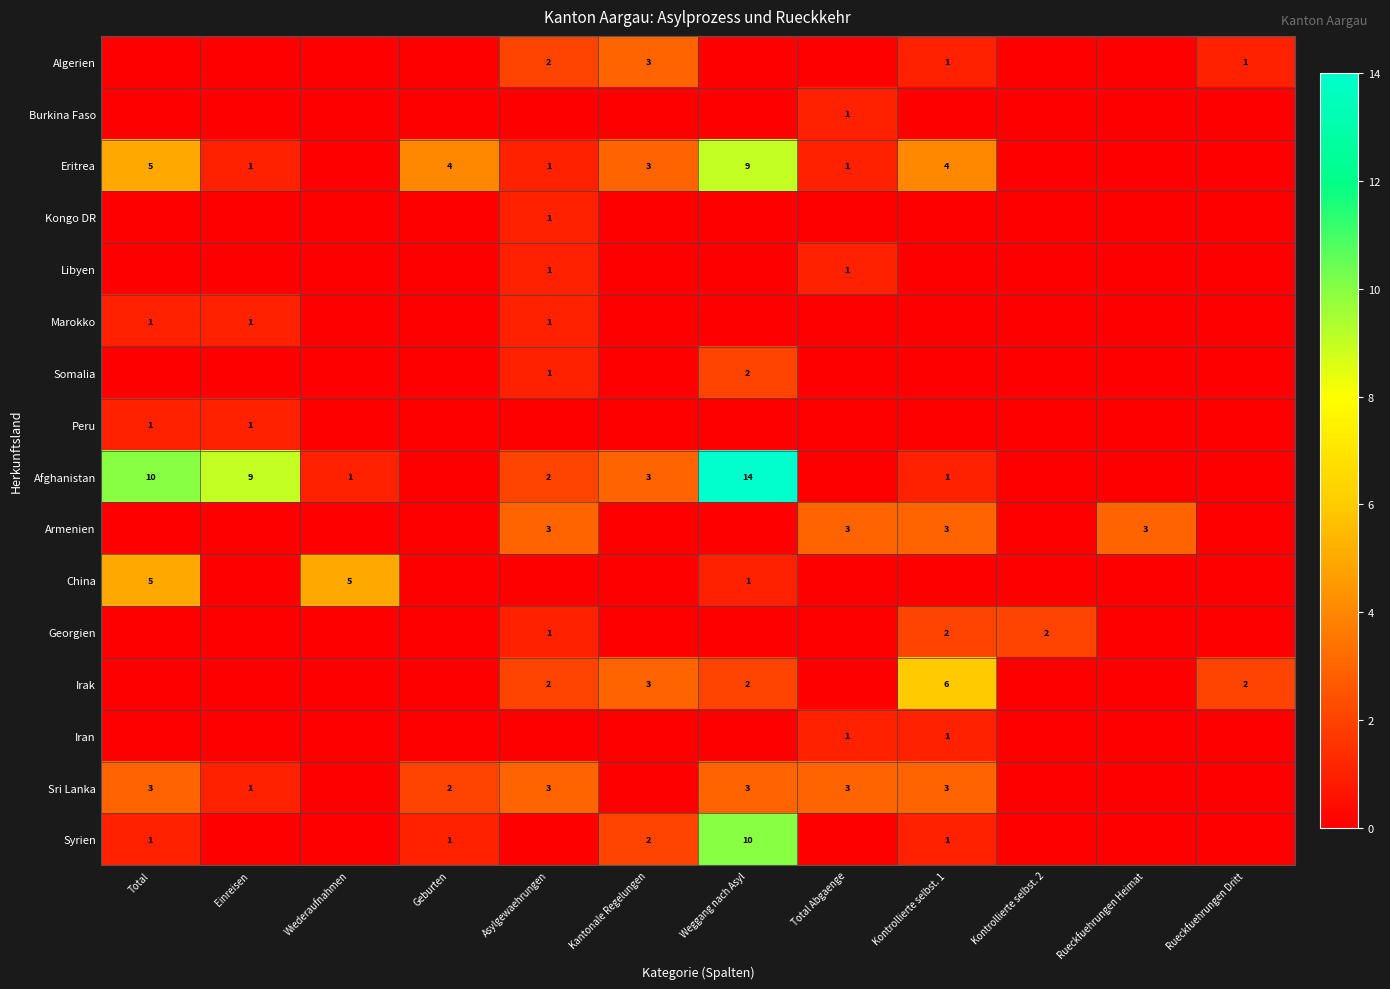

Is it true that Sri Lanka equals 2 at Geburten?

True